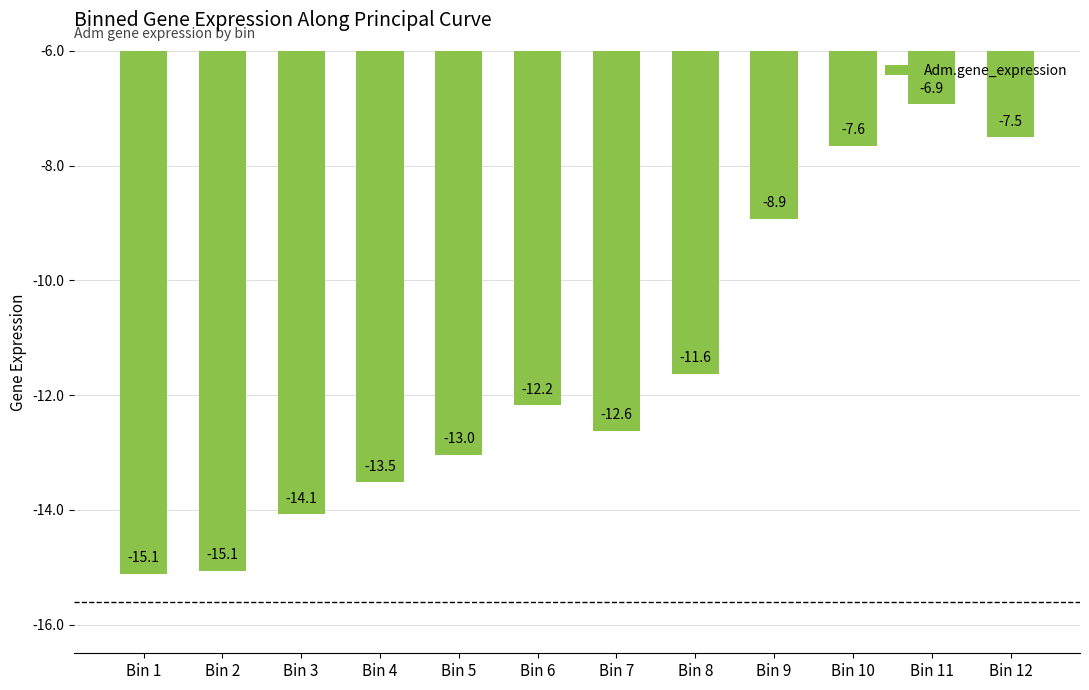

At which label is the value closest to -11?

Bin 8